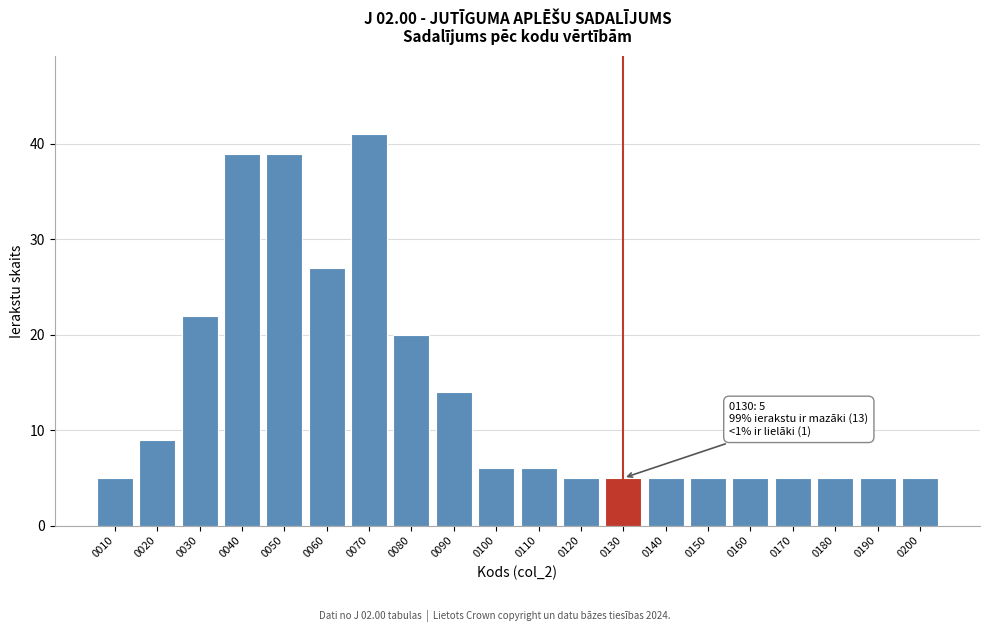

Reading left to right, transcribe all the data shown in this chart.

5	9	22	39	39	27	41	20	14	6	6	5	5	5	5	5	5	5	5	5